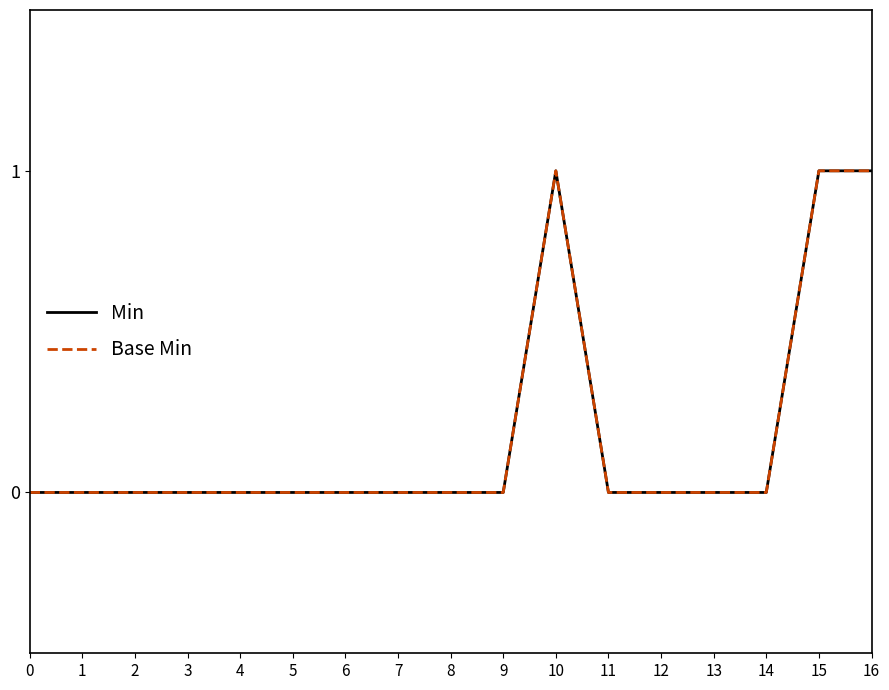

True or false: Min has a value of 0 at 9.

True